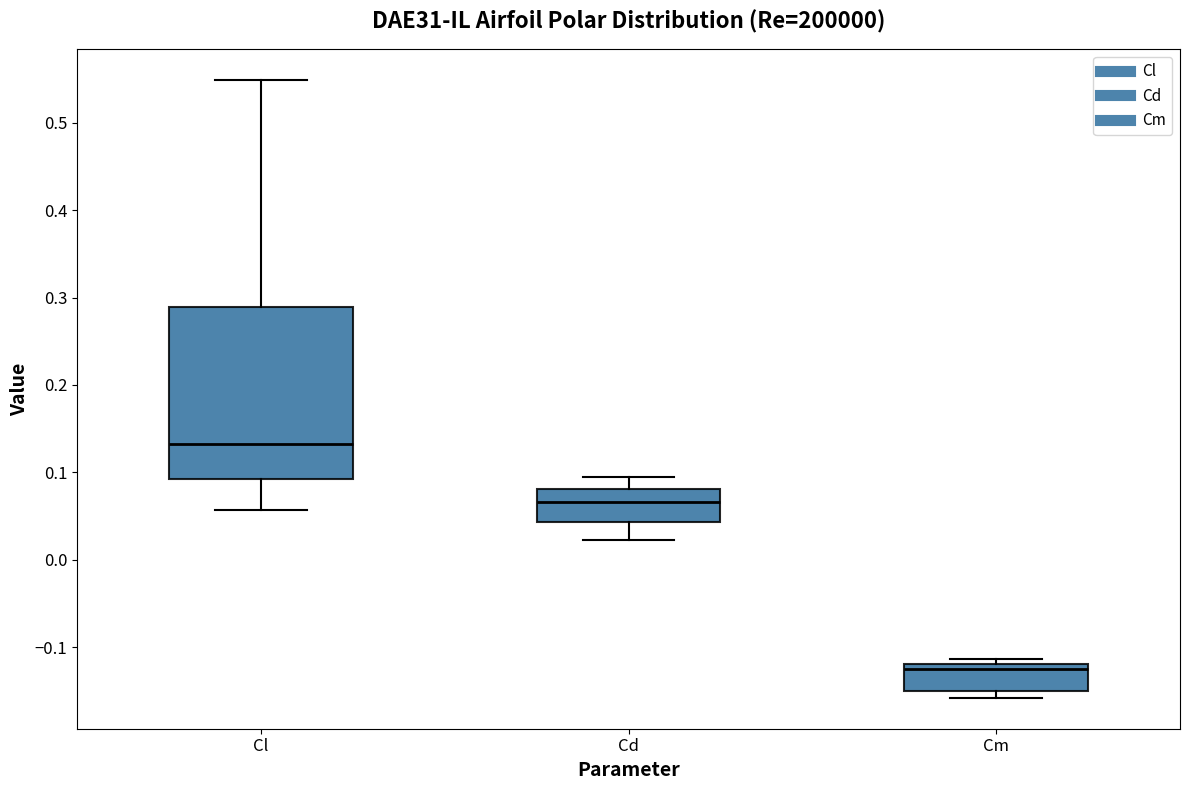

Which box's median line is the lowest?

Cm